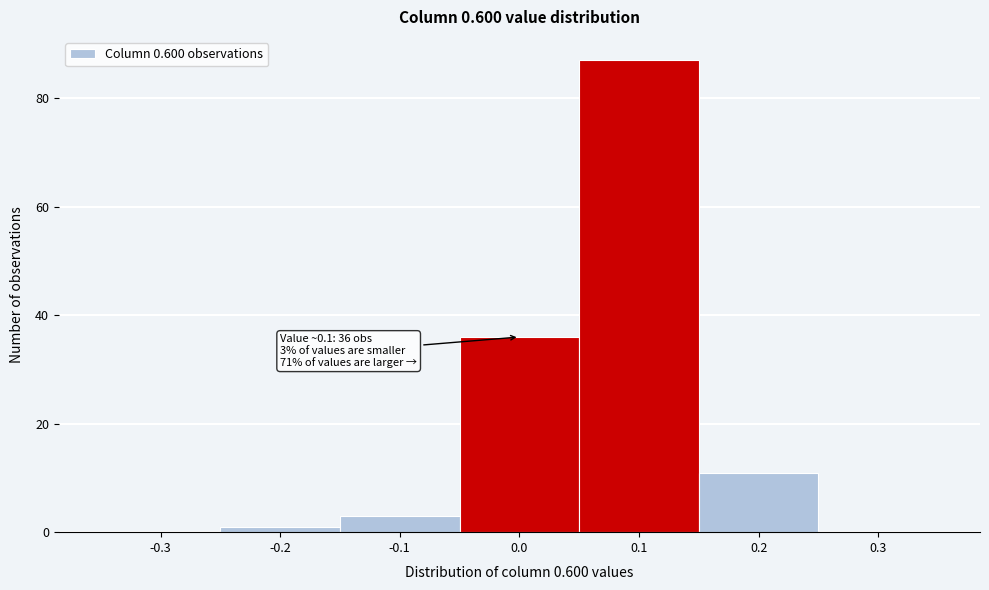

Reading left to right, transcribe all the data shown in this chart.

-0.3=0	-0.2=1	-0.1=3	0.0=36	0.1=87	0.2=11	0.3=0